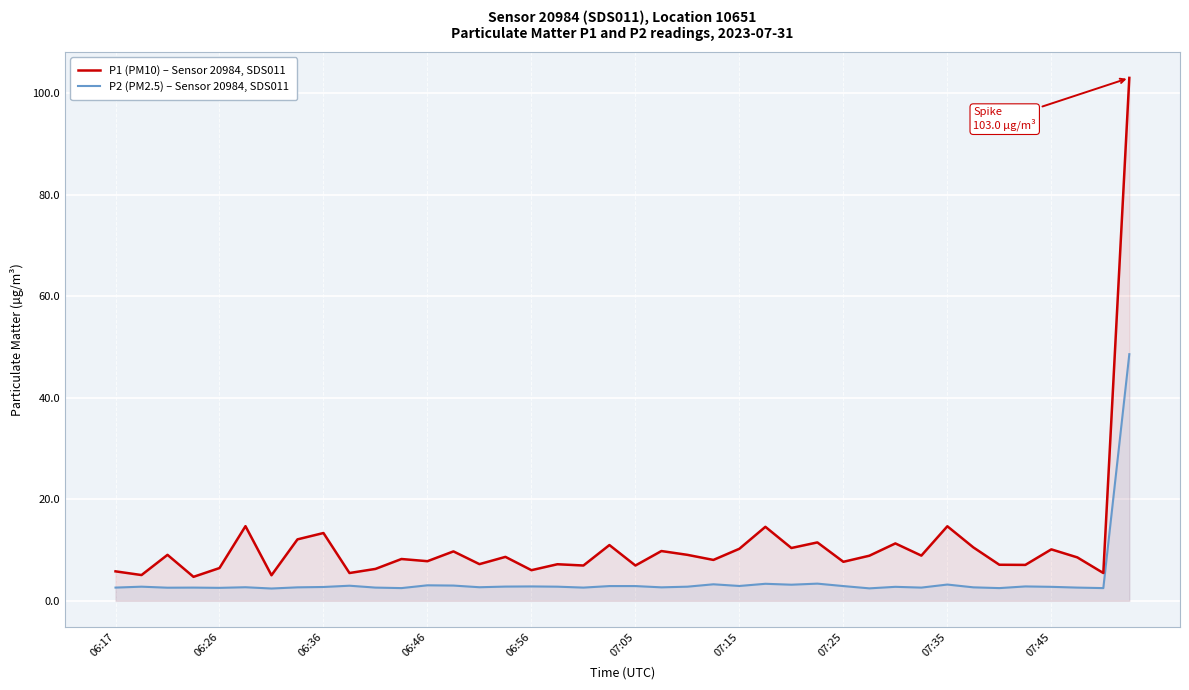

At how many categories does at least one series exceed 23?

1